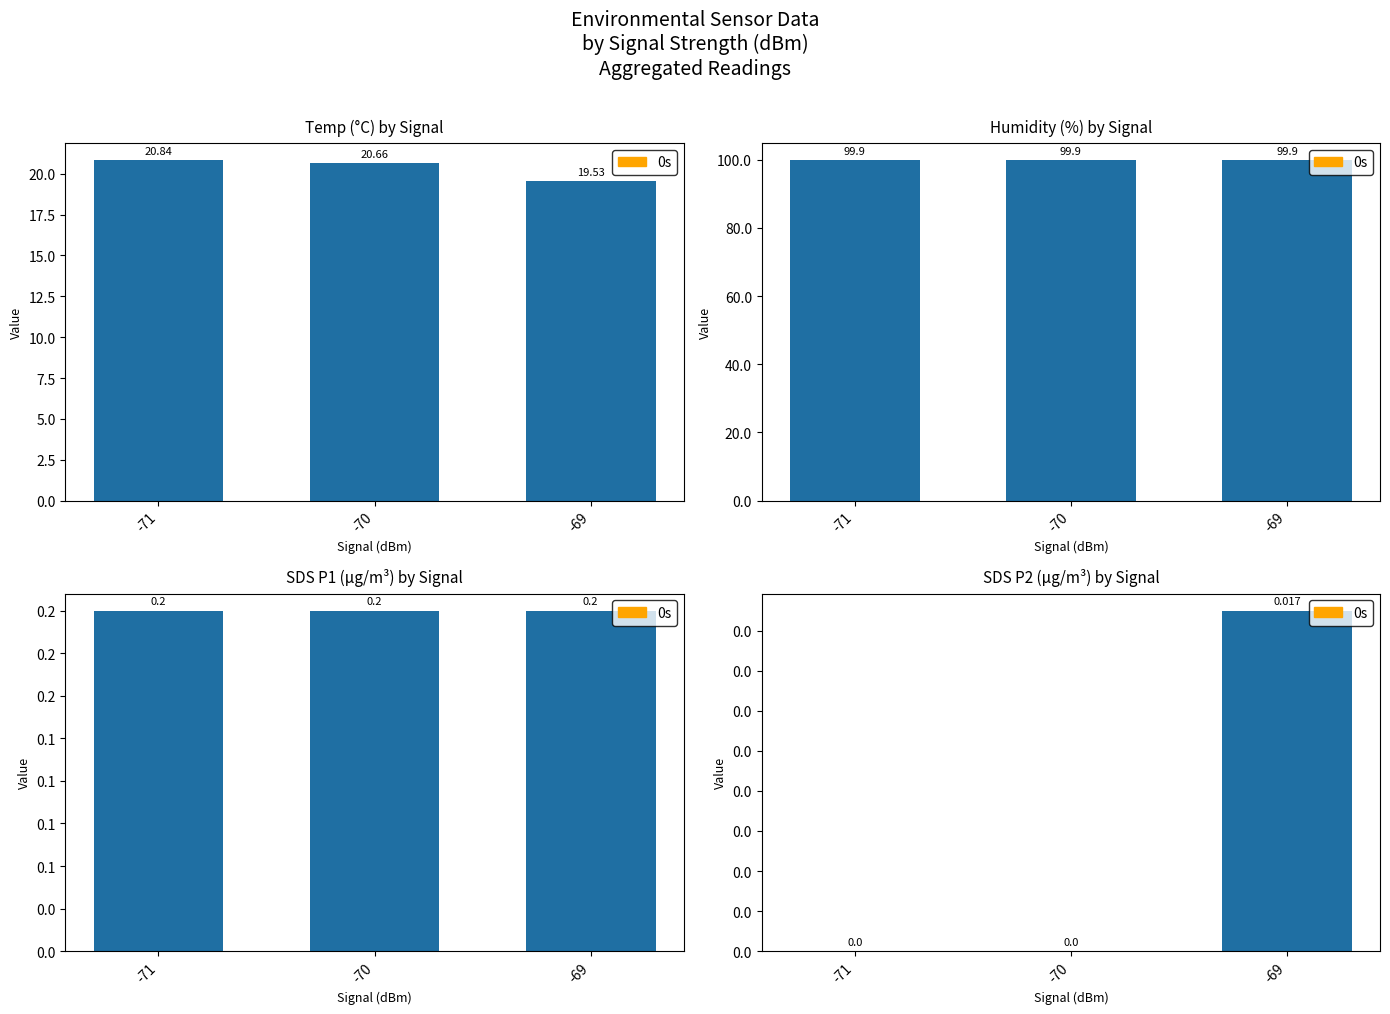

The value at -70 is 0.0. True or false?

False